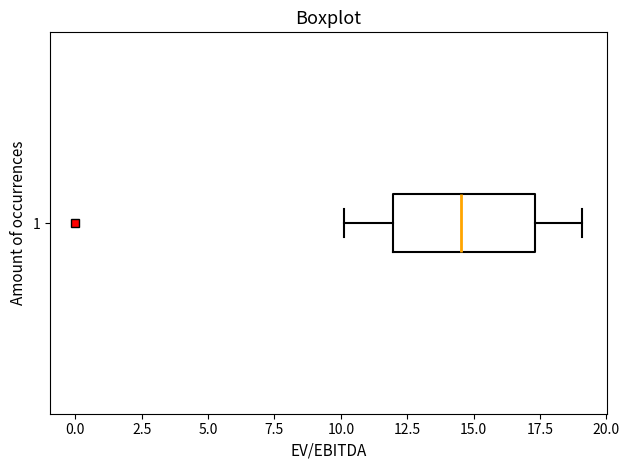

Where does the median line of the box at y = 1 sit on the x-axis? The values are not printed on the chart, so give them approximately, as read against the axis.

14.5